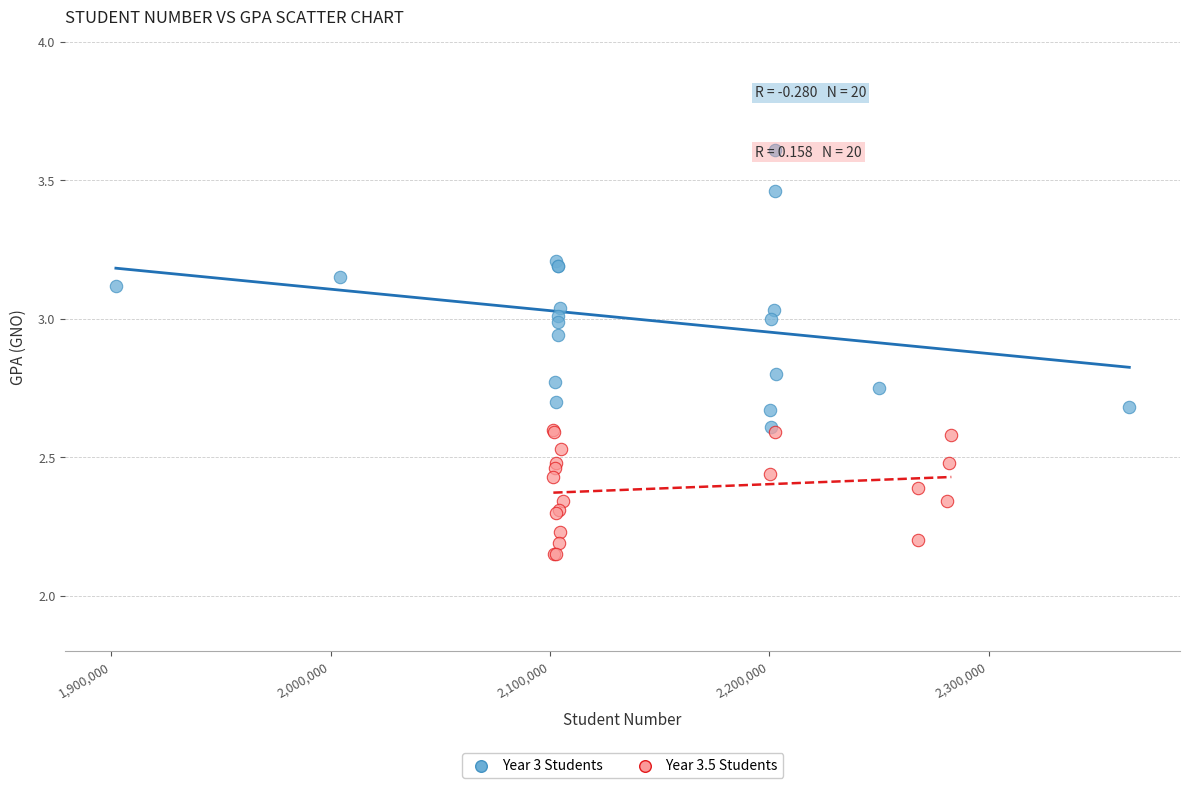

What are all the series names shown in the legend?

Year 3 Students, Year 3.5 Students